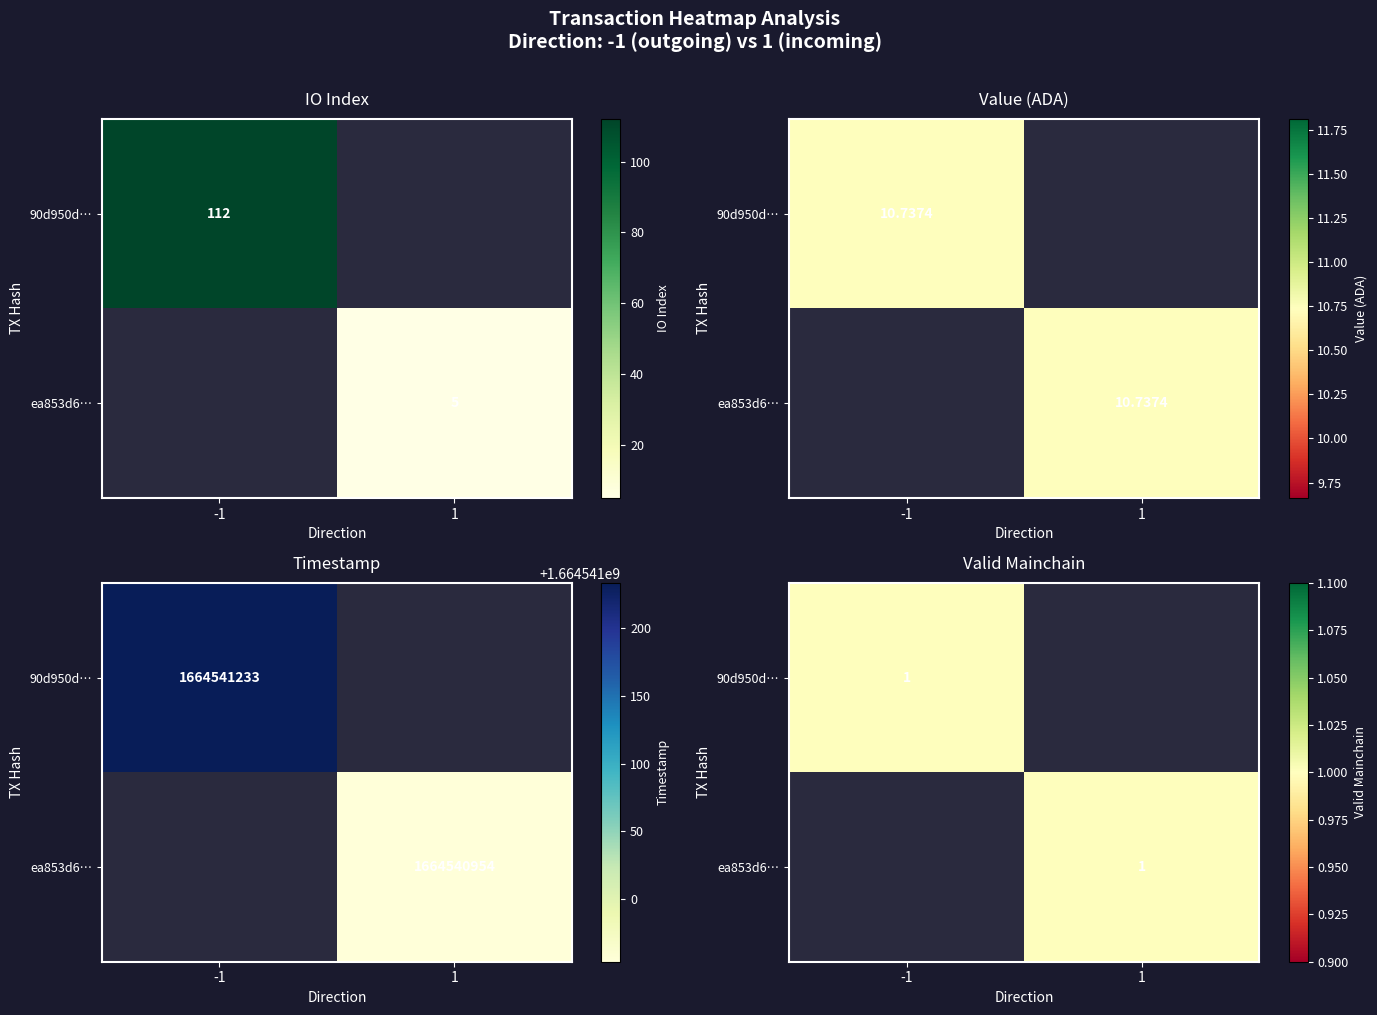

How many series are shown in this chart?

2